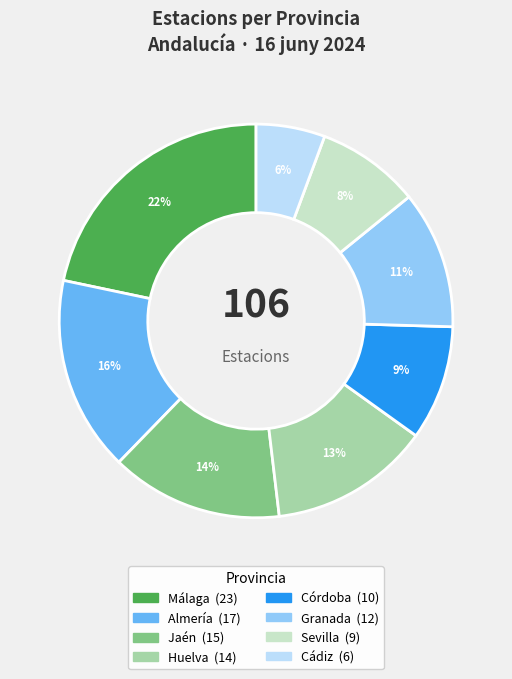

To the nearest percent, what is the average slice percentage?

12%